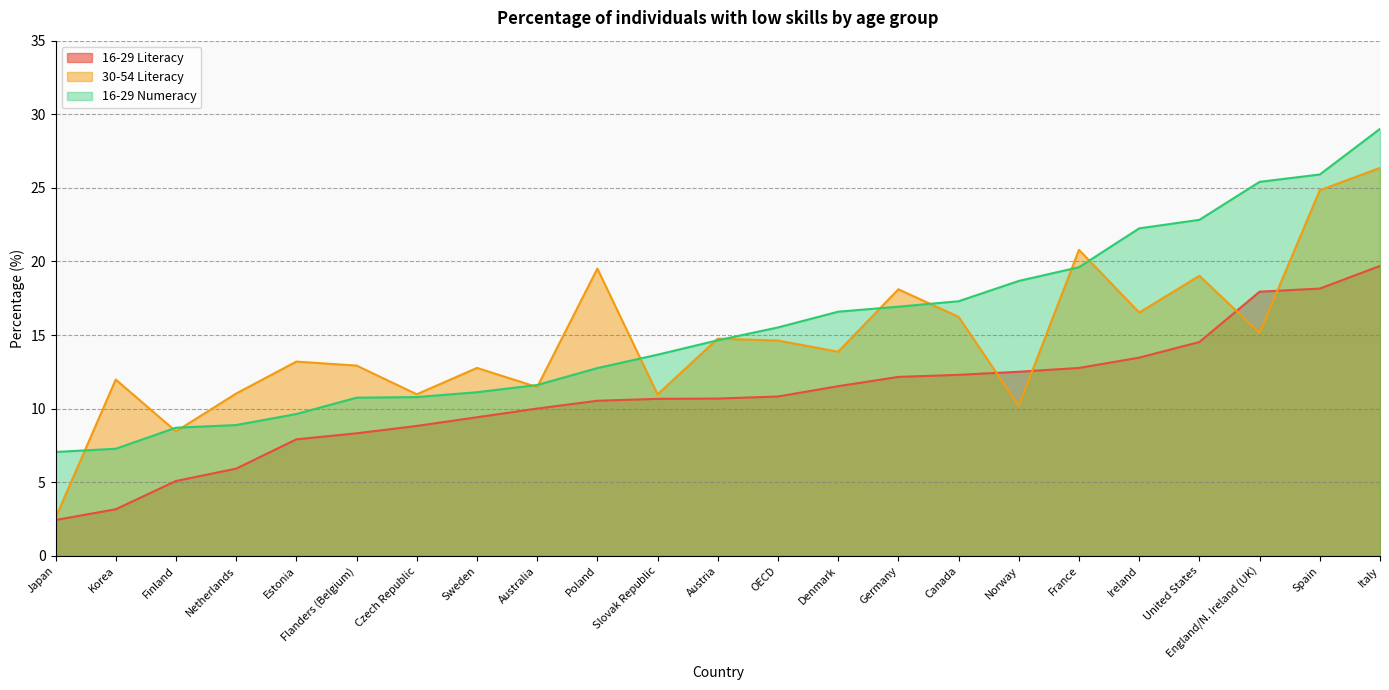

What are all the series names shown in the legend?

16-29 Literacy, 30-54 Literacy, 16-29 Numeracy